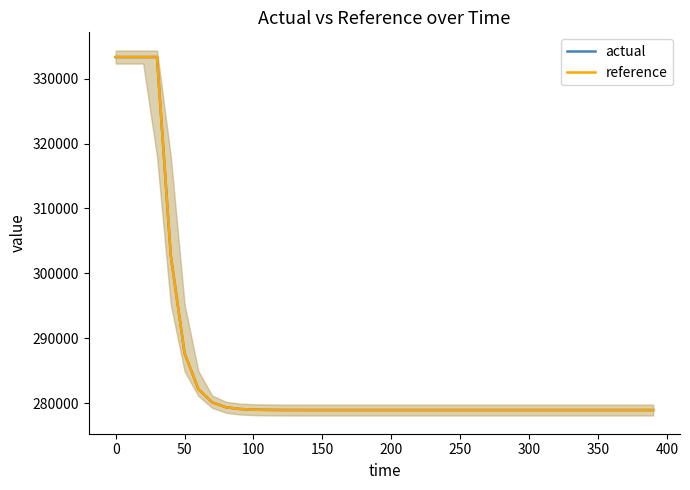

The value of reference at 300 is 365546.0. True or false?

False